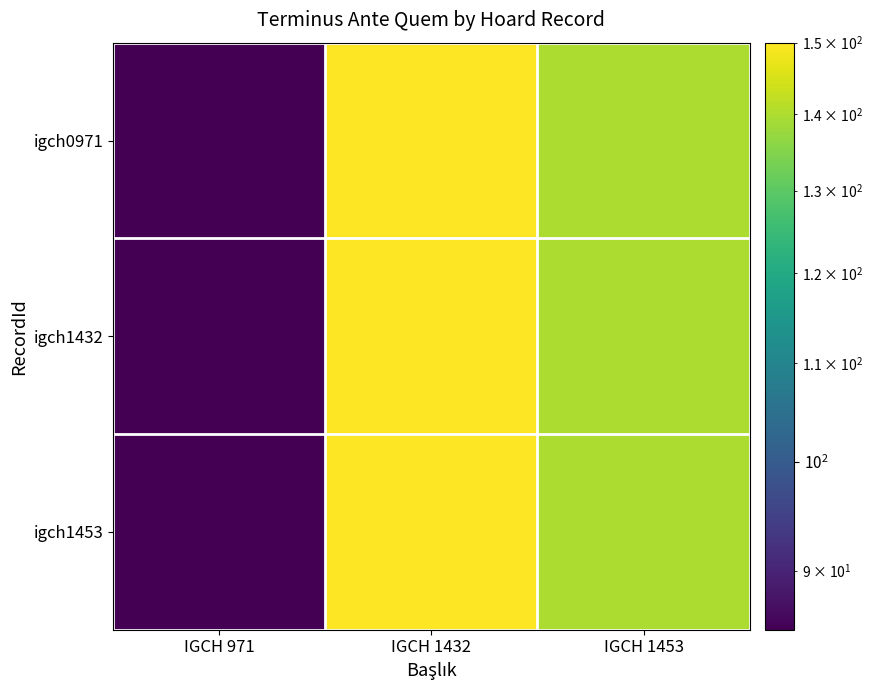

Which series has the largest total across all categories?

igch0971